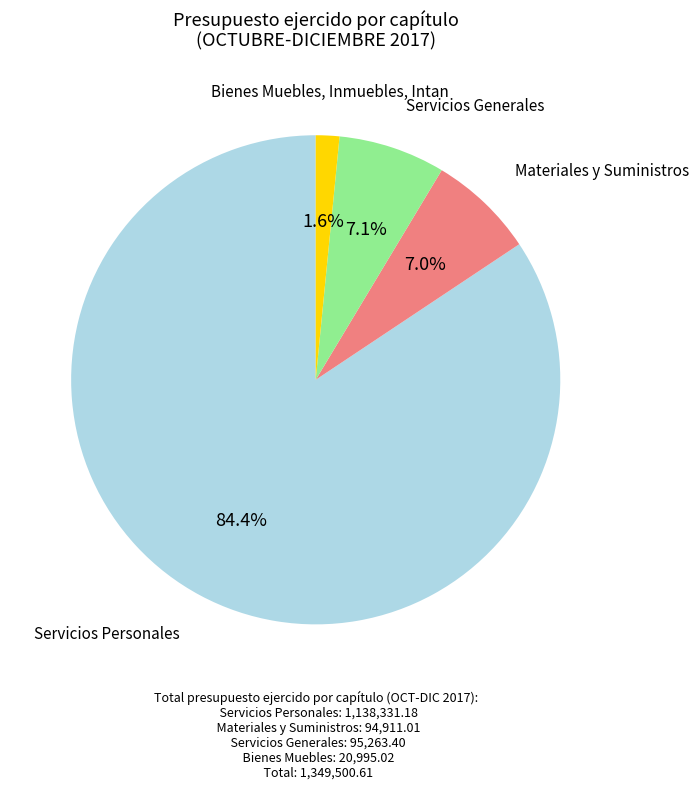

What is the smallest slice in the pie chart?

Bienes Muebles, Inmuebles, Intan